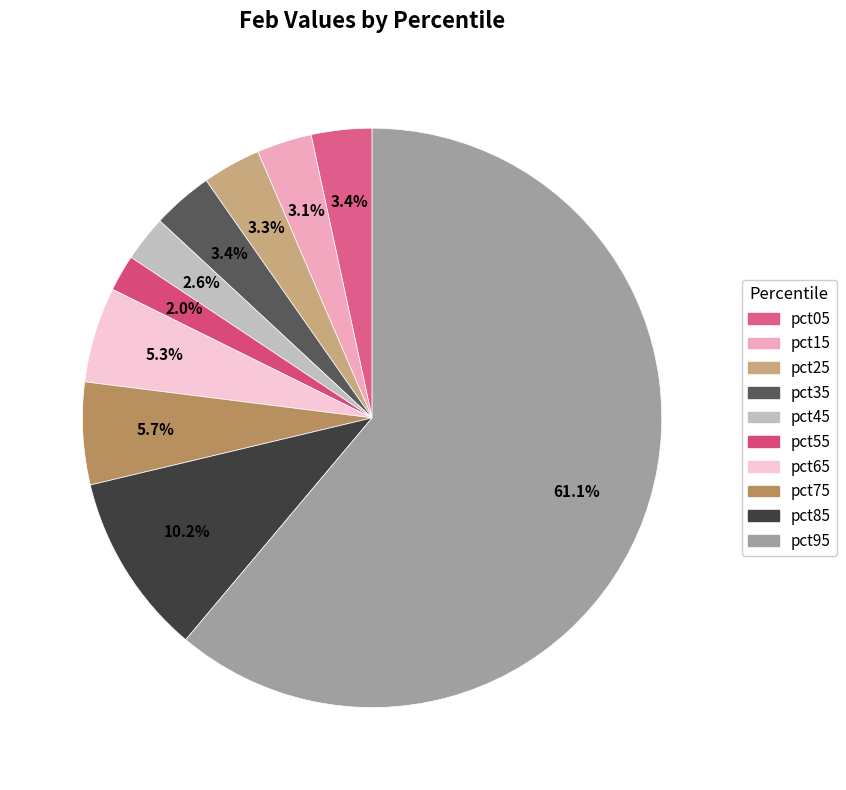

To the nearest percent, what is the average slice percentage?

10%